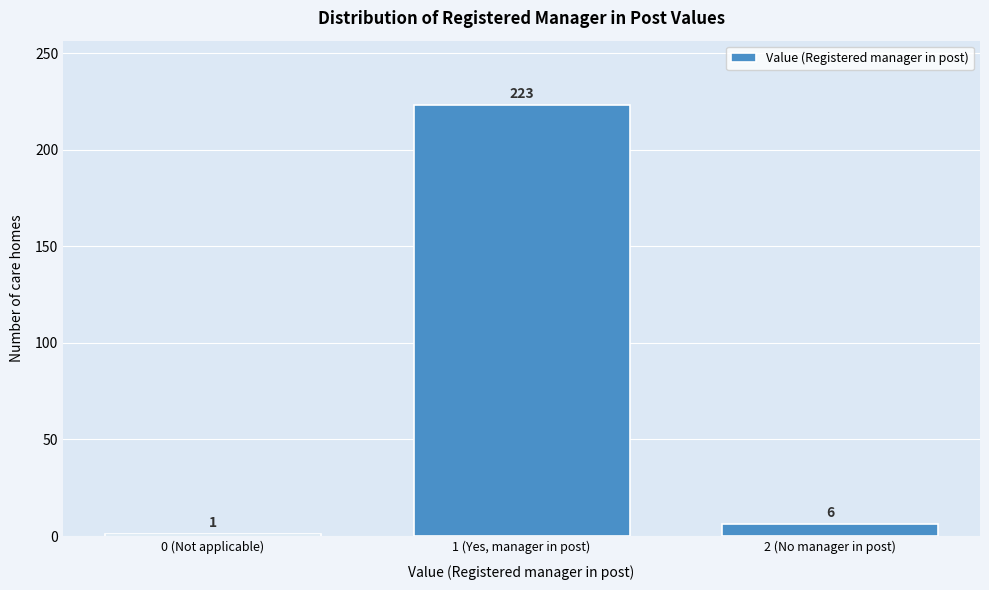

Reading left to right, what are all the values shown in this chart?

0 (Not applicable)=1	1 (Yes, manager in post)=223	2 (No manager in post)=6